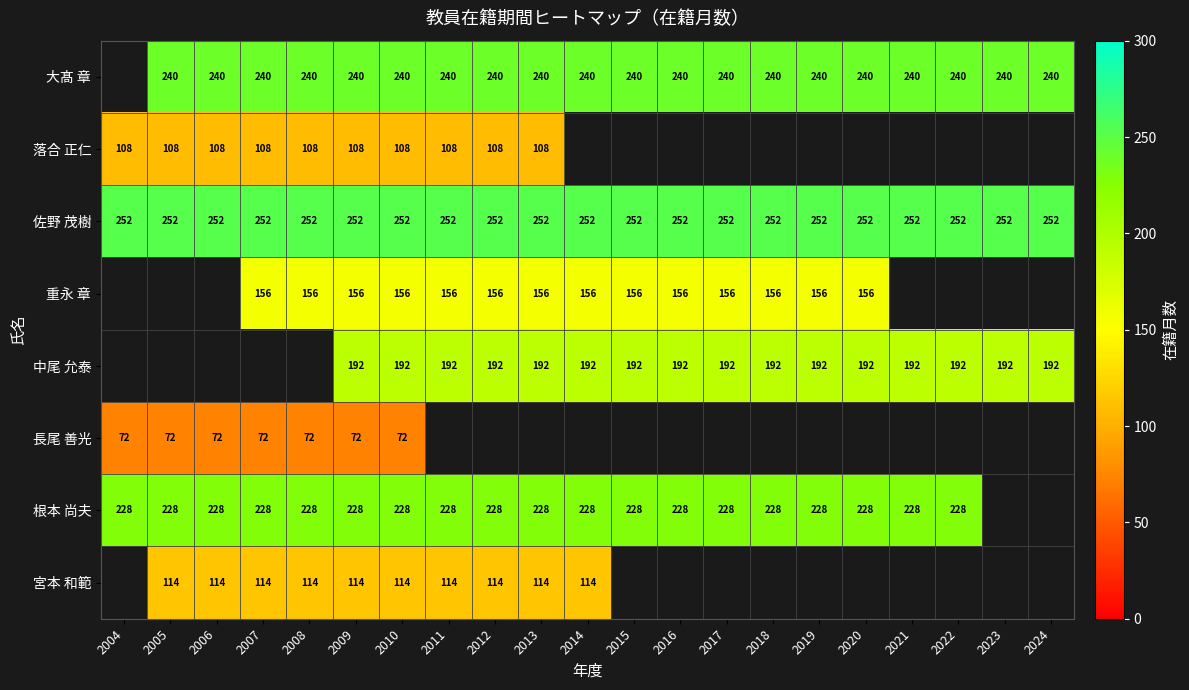

Read the 佐野 茂樹 value at 2022.

252